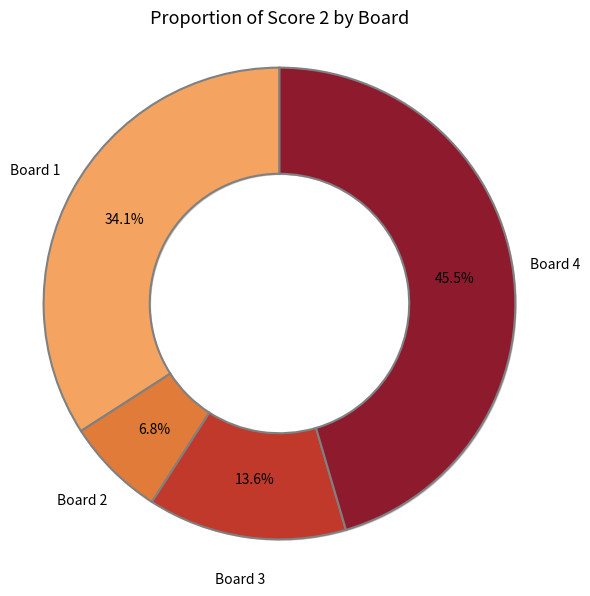

Rank the categories by value from highest to lowest.

Board 4, Board 1, Board 3, Board 2